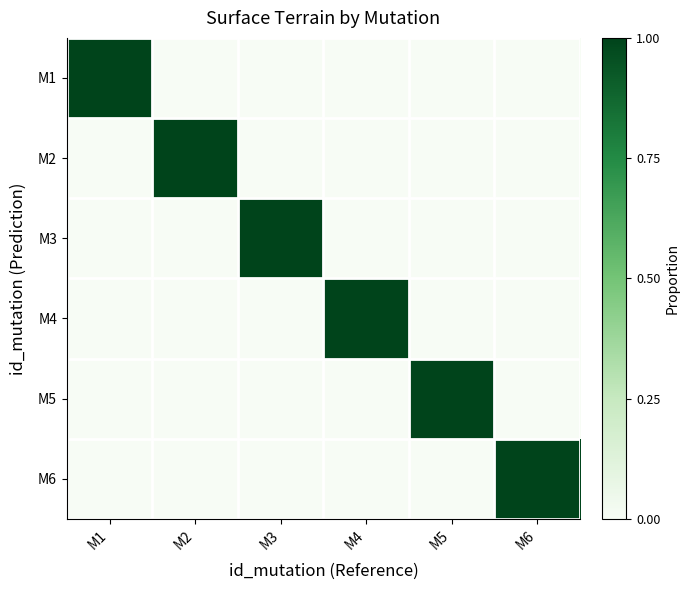

What is the total value across all series at M5?

1